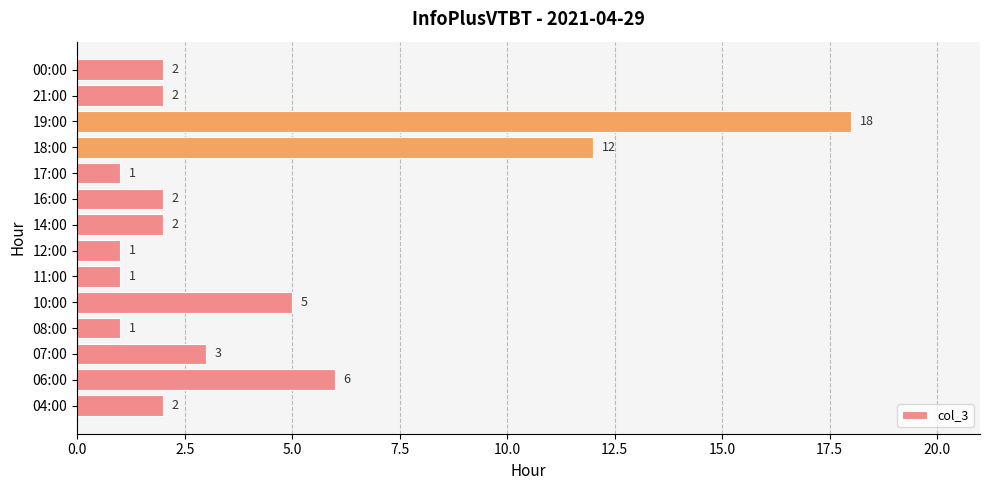

True or false: the data shows 2 at 16:00.

True